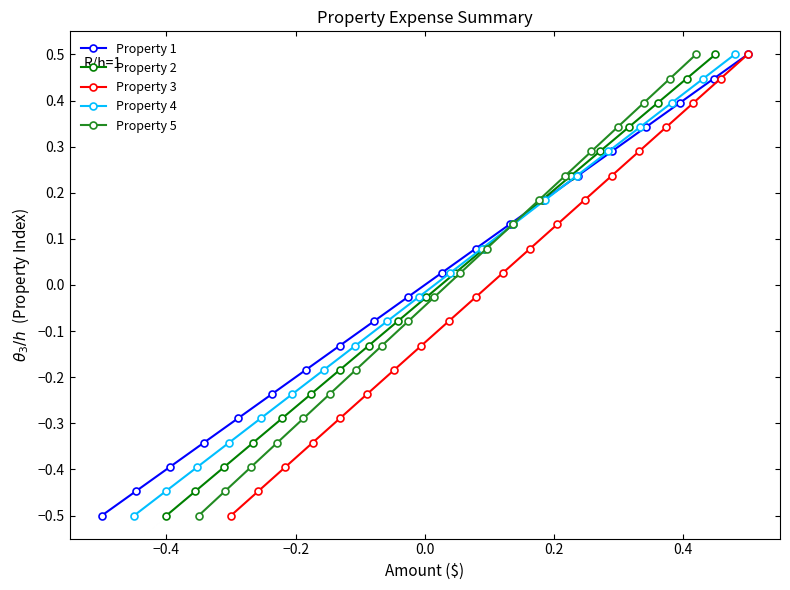

What is the value of the Property 5 point at the 20th from the left?

0.5